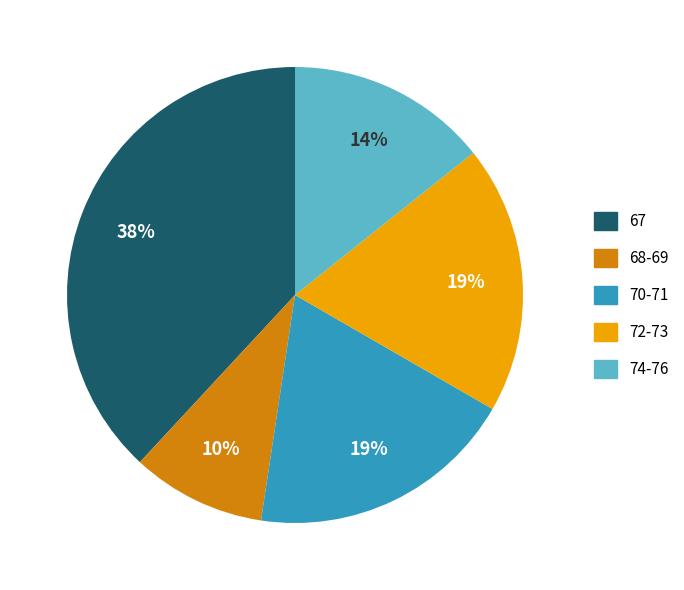

Is there a majority slice in this chart?

No